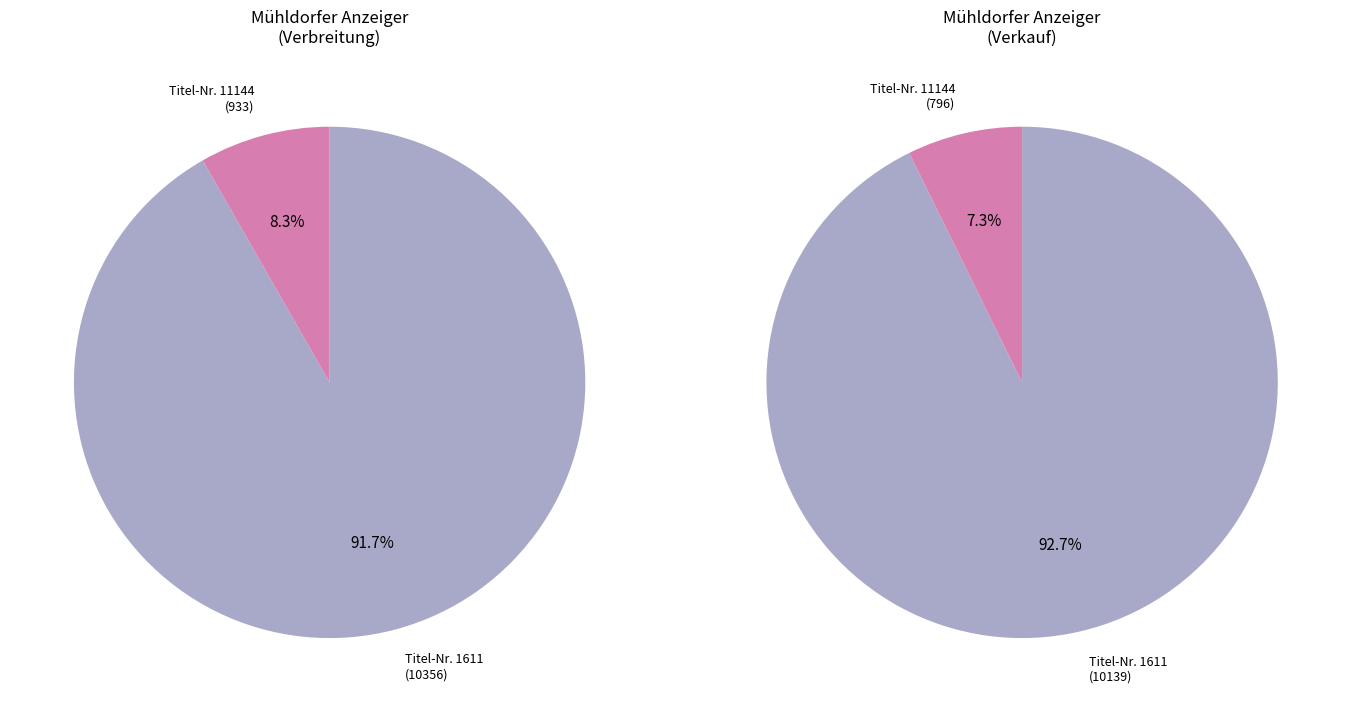

To the nearest percent, what is the difference between the 11144 and 1611 slice percentages?

83%